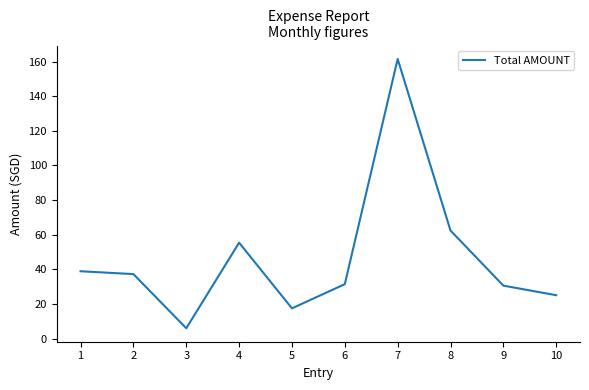

How many lines are shown in the chart?

1